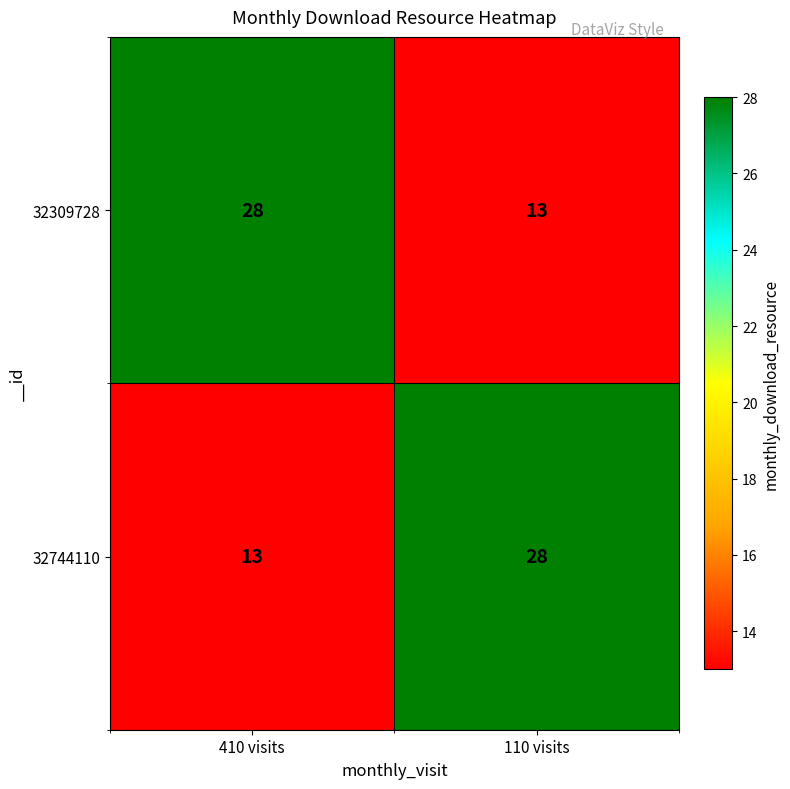

What is the sum of all 32744110 values?

41